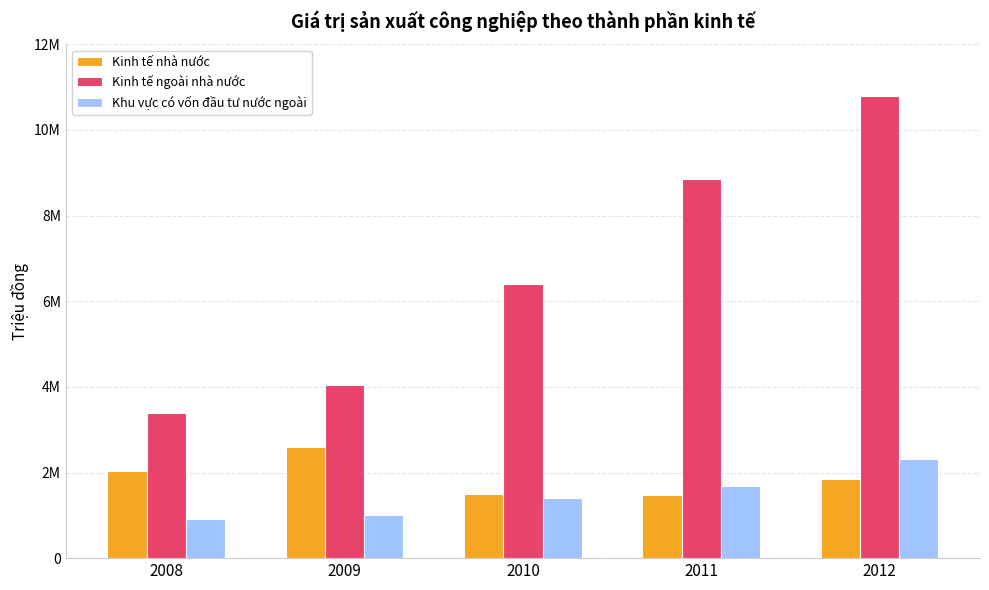

Which label corresponds to the largest value in the chart?

2012